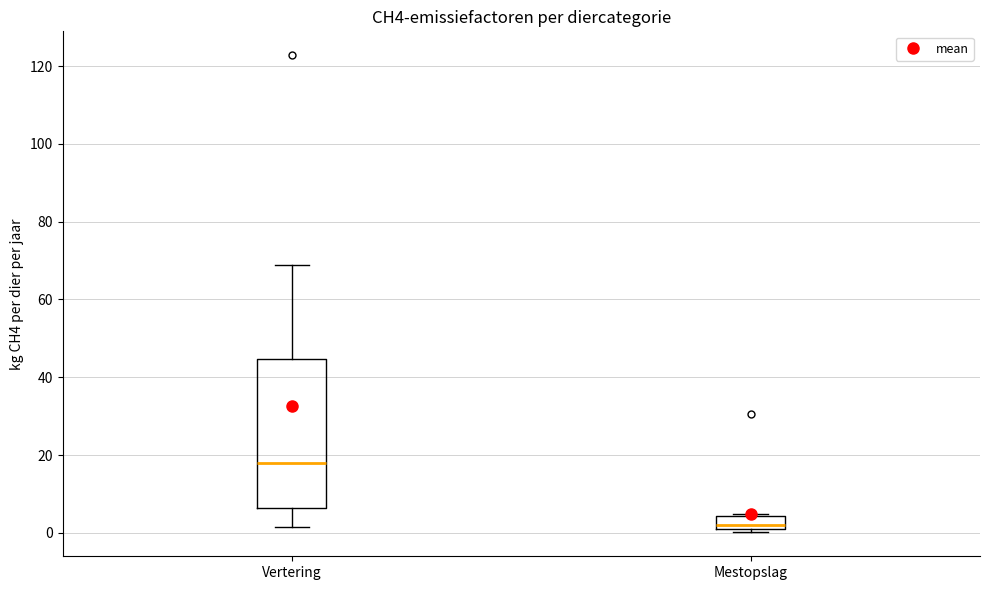

Reading left to right, read every box against the y-axis: the position of its median line, the range the box covers, and the ends of its whiskers. The values are not printed on the chart, so give them approximately, as read against the axis.

Vertering: median 18, box 6 to 44, whiskers 2 to 68
Mestopslag: median 2, box 0 to 4, whiskers 0 (just below the box's lower edge) to 4